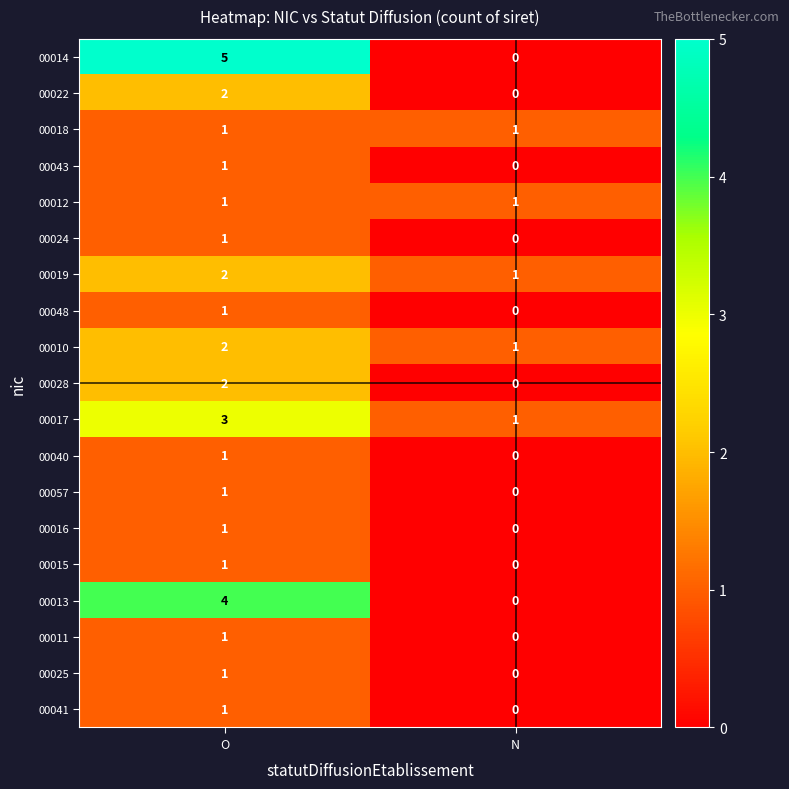

At which category is the sum across all series the highest?

O